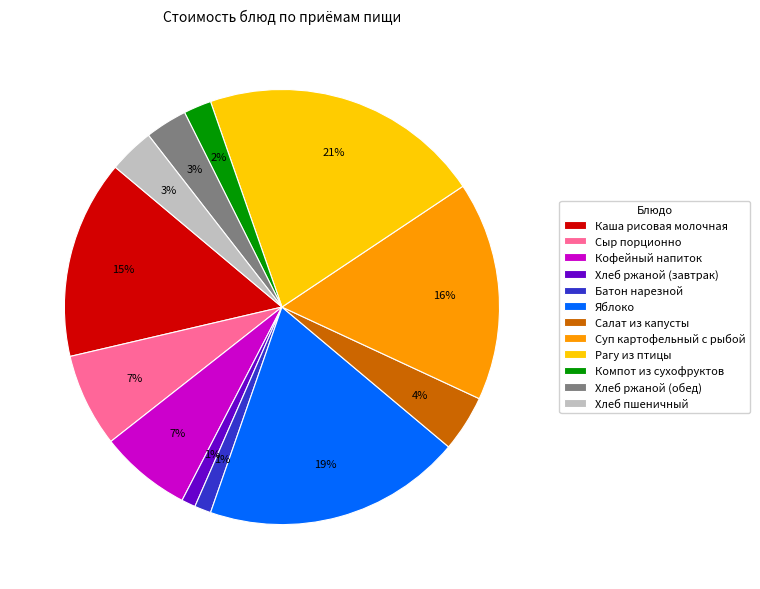

Is Сыр порционно the majority of the pie?

No